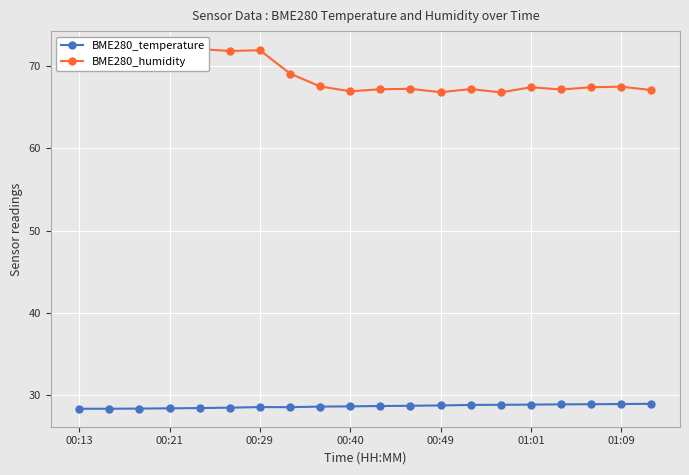

True or false: BME280_temperature has a value of 28.9 at 01:09.

True